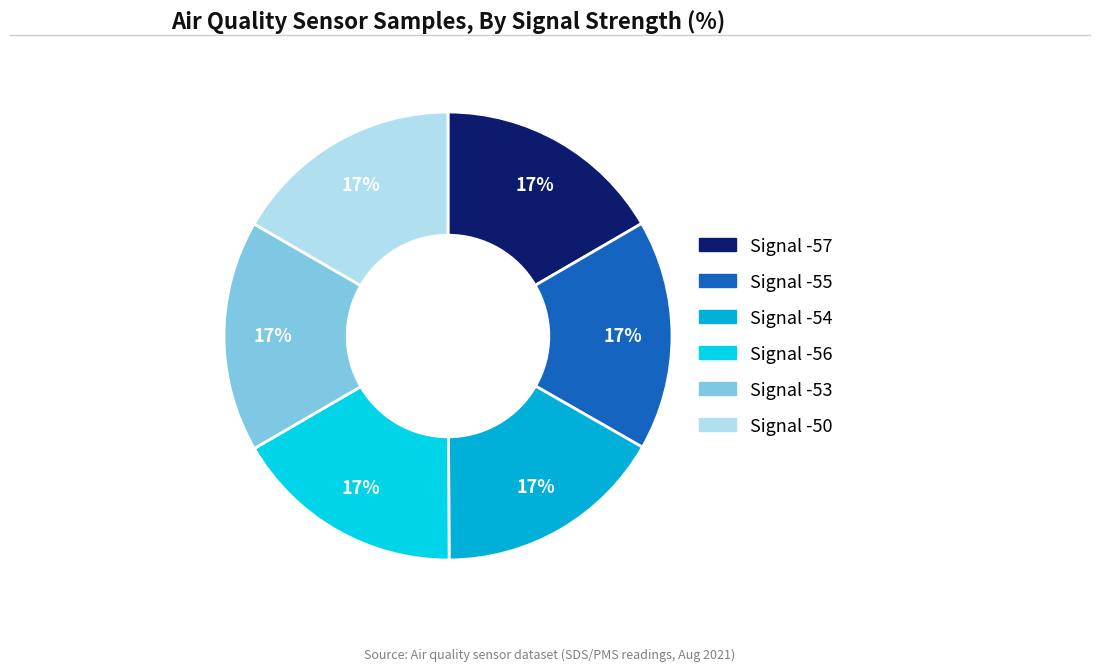

Does Signal -56 account for over 50% of the chart?

No